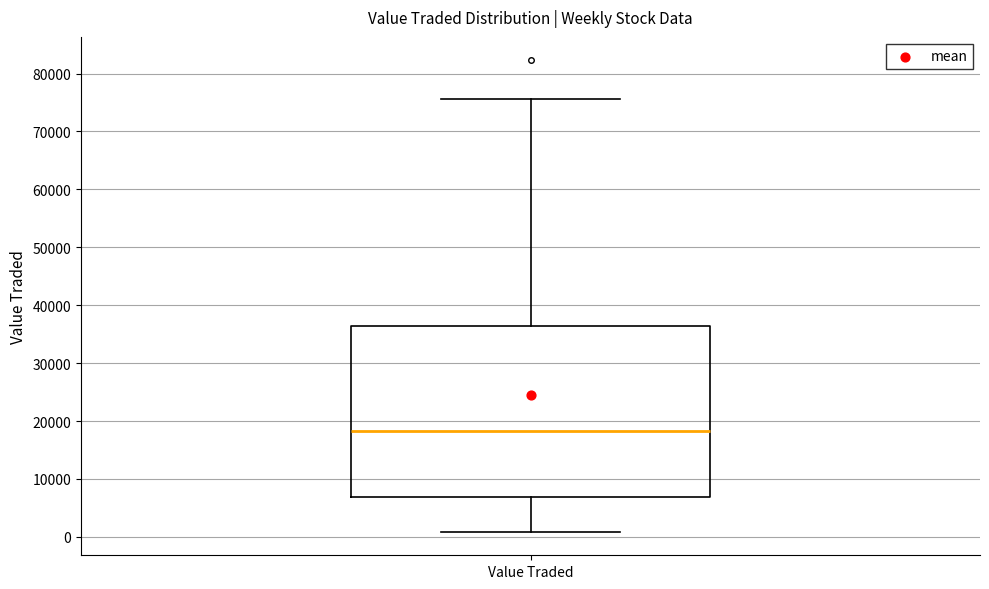

Read this box plot against the y-axis: the position of the median line, the range covered by the box, and the ends of both whiskers. The values are not printed on the chart, so give them approximately, as read against the axis.

median 18000, box 7000 to 36000, whiskers 1000 to 76000